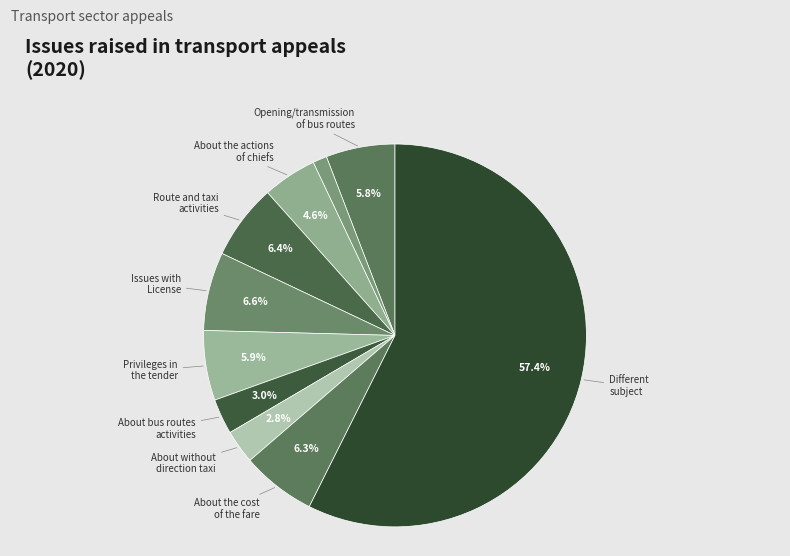

What is the largest slice in the pie chart?

Different
subject